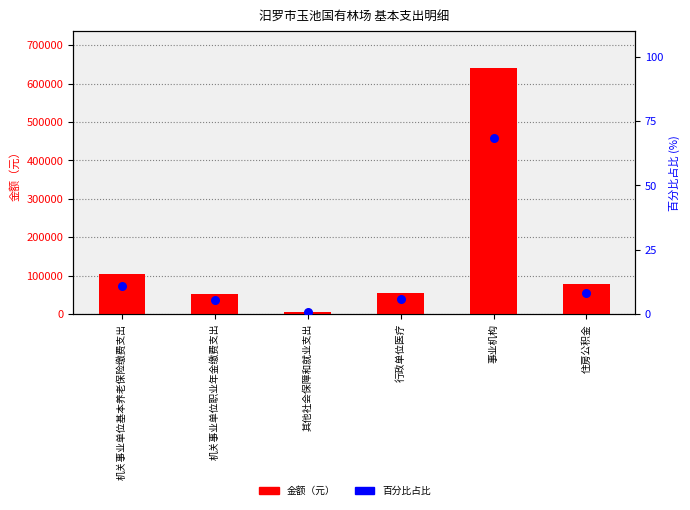

Which series reaches the maximum Y coordinate?

金额（元）